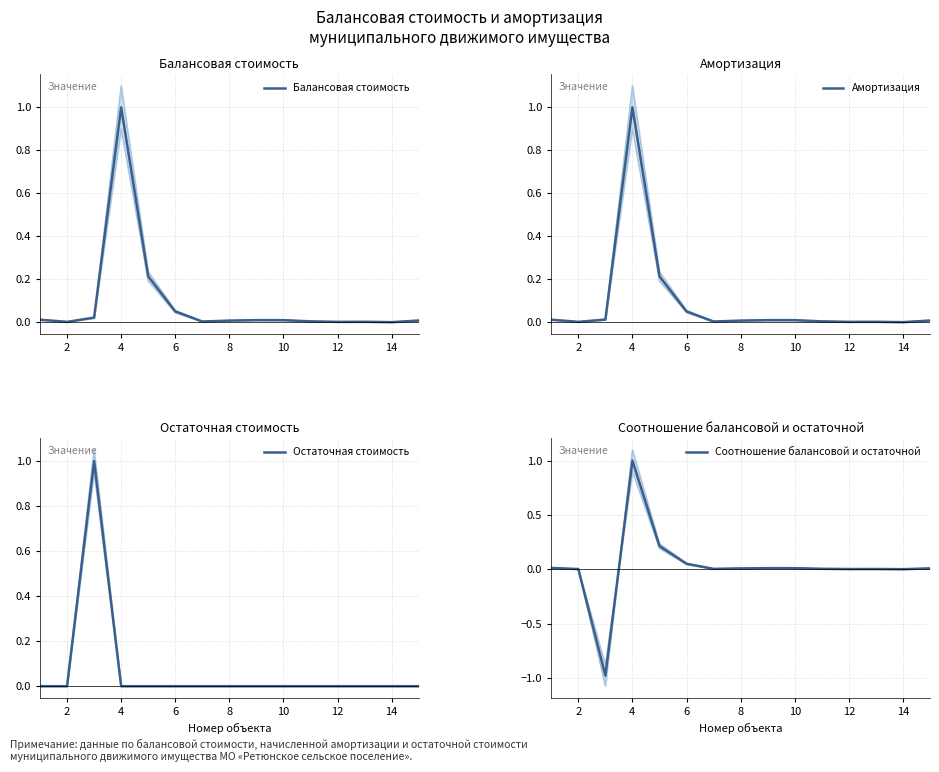

Reading right to left, extract all data points from this chart.

Балансовая стоимость: 0.0	0.0	0.0	0.0	0.0	0.0	0.0	0.0	0.0	0.1	0.2	1.0	0.0	0.0	0.0
Амортизация: 0.0	0.0	0.0	0.0	0.0	0.0	0.0	0.0	0.0	0.1	0.2	1.0	0.0	0.0	0.0
Остаточная стоимость: 0.0	0.0	0.0	0.0	0.0	0.0	0.0	0.0	0.0	0.0	0.0	0.0	1.0	0.0	0.0
Соотношение балансовой и остаточной: 0.0	0.0	0.0	0.0	0.0	0.0	0.0	0.0	0.0	0.1	0.2	1.0	-1.0	0.0	0.0